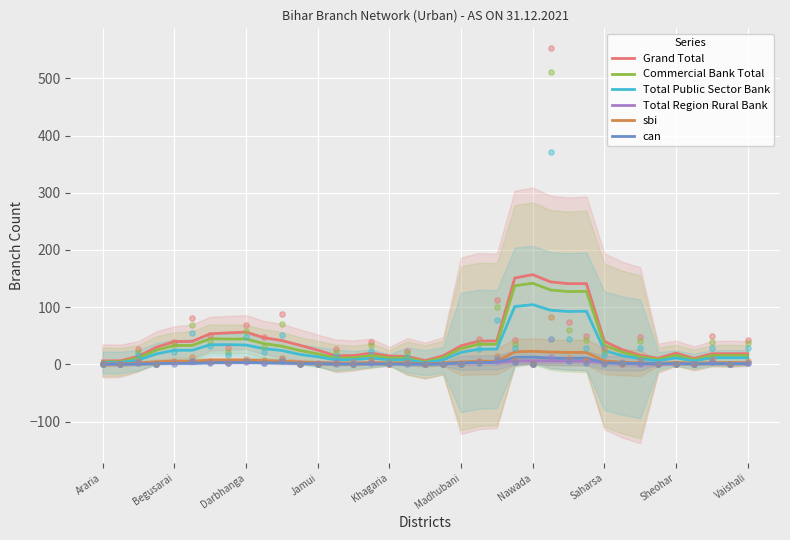

What are all the series names shown in the legend?

Grand Total, Commercial Bank Total, Total Public Sector Bank, Total Region Rural Bank, sbi, can